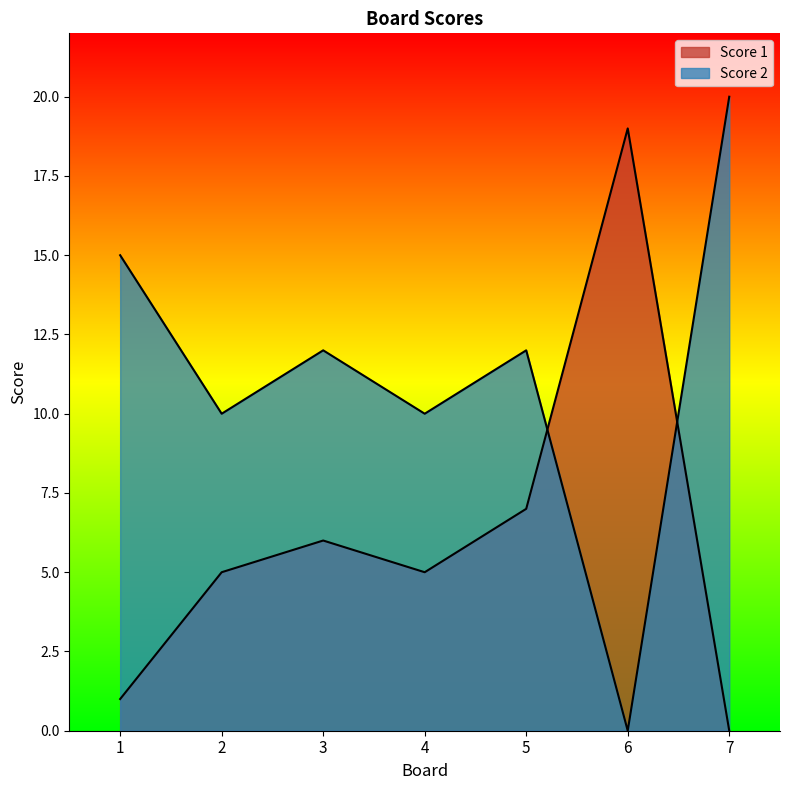

Where is Score 2 nearest to the value 10?

2